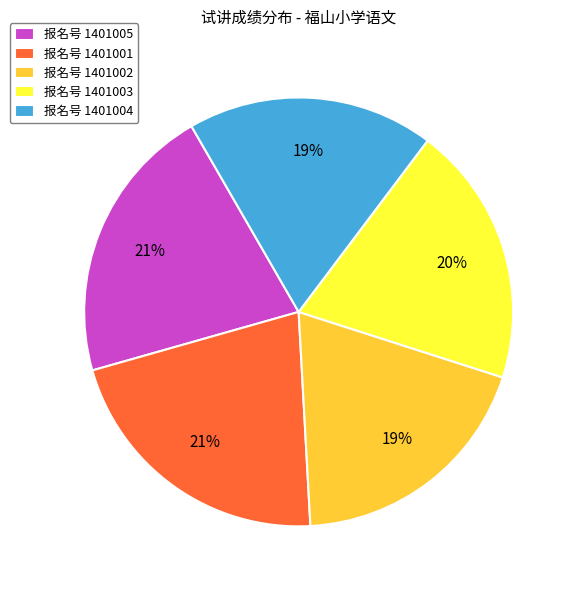

Is the sum of 报名号 1401005 and 报名号 1401002 greater than half?

No